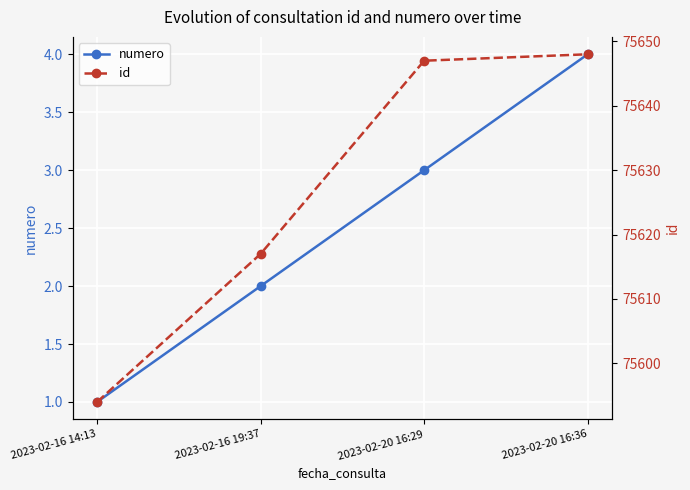

What is the difference between the maximum and second lowest values in the id series?

31